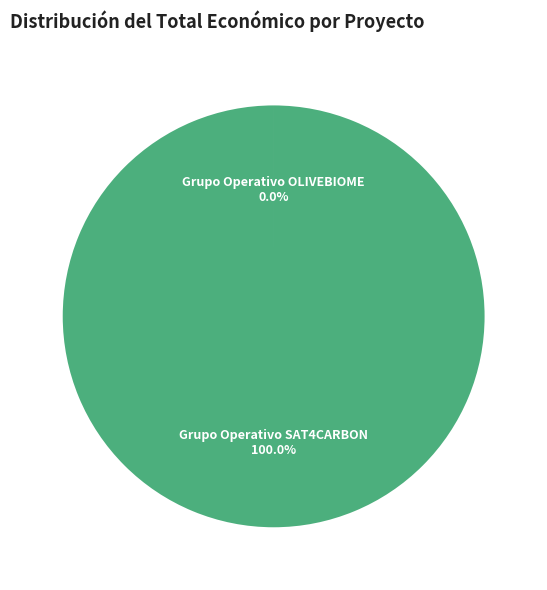

The Grupo Operativo SAT4CARBON slice represents 100% of the pie. True or false?

True